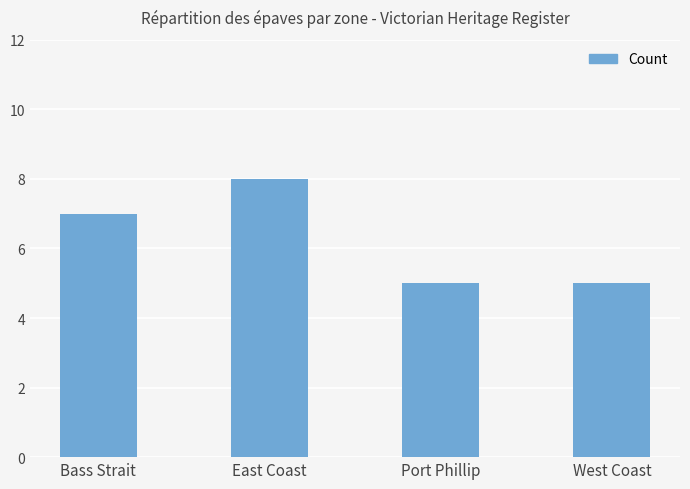

Reading right to left, extract all data points from this chart.

5	5	8	7